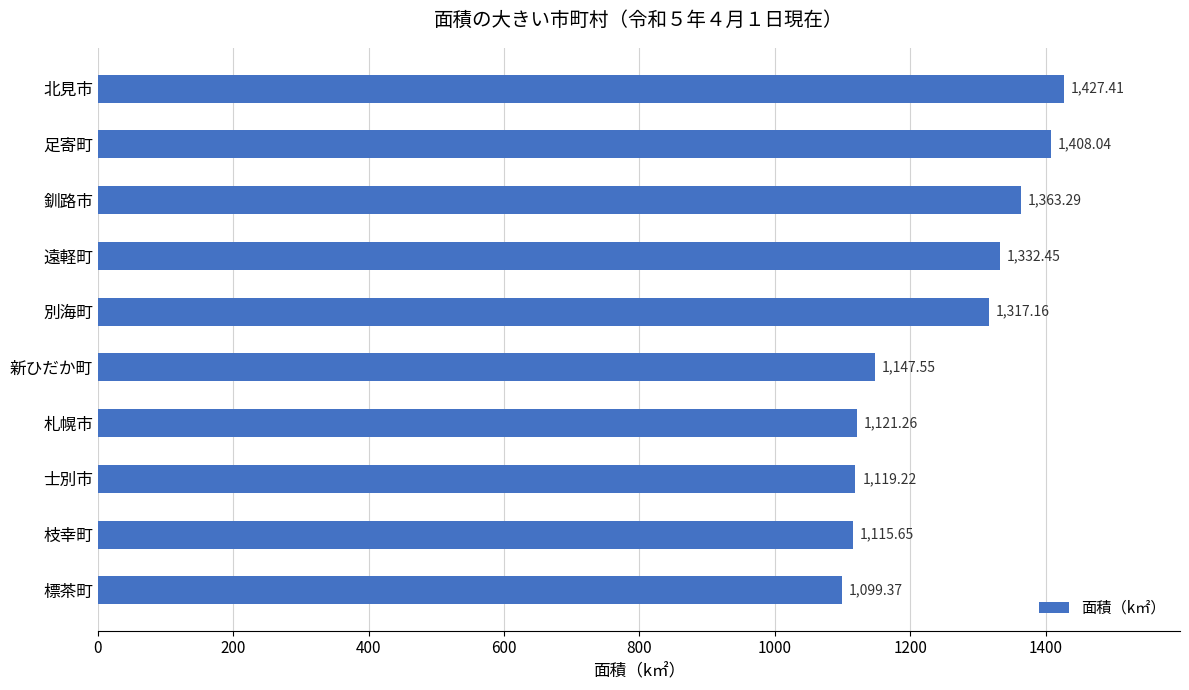

What is the difference between the maximum and minimum values?

328.0